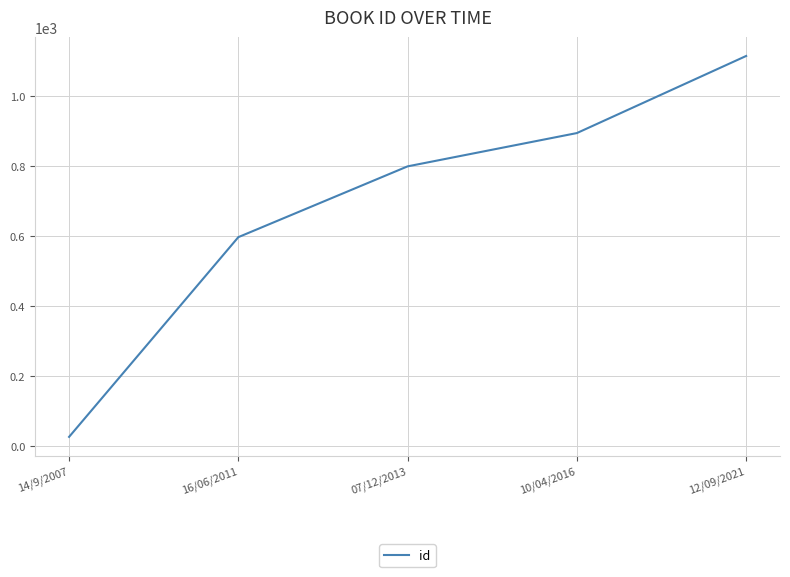

True or false: the data shows 1114 at 12/09/2021.

True